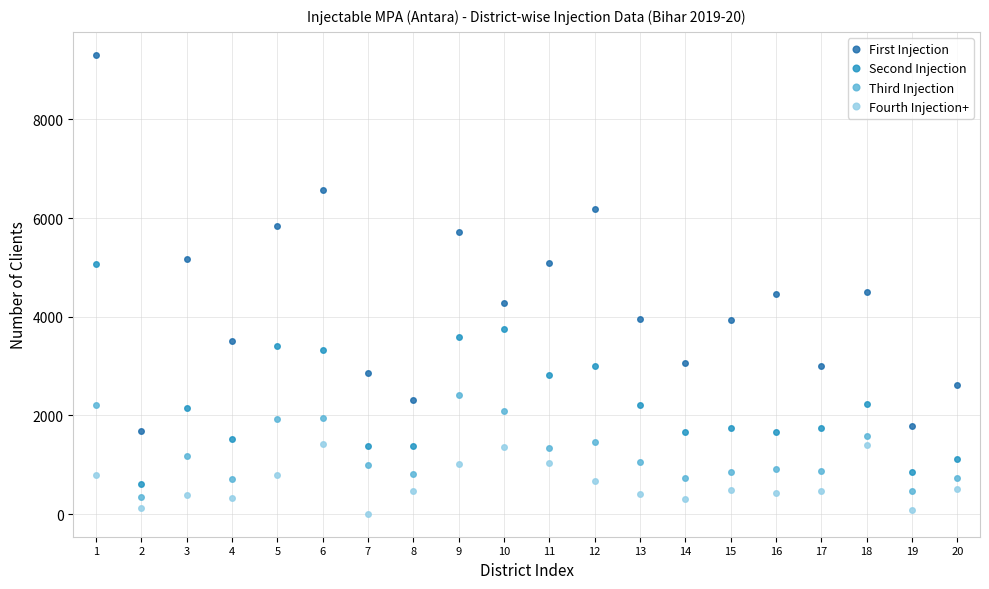

True or false: Second Injection and Third Injection intersect in this chart.

False